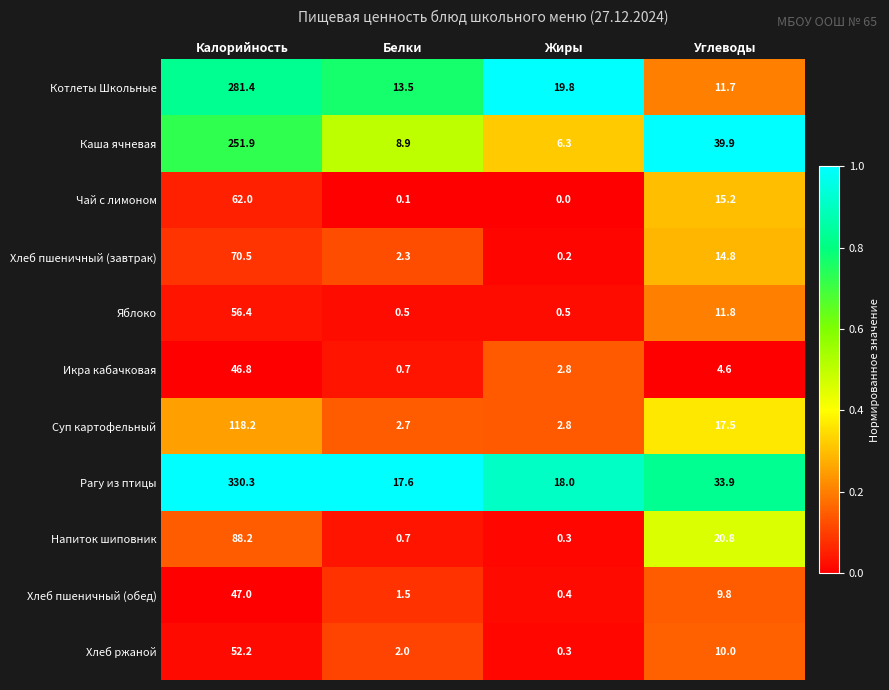

What is the difference between the highest and lowest values at Белки?

17.5